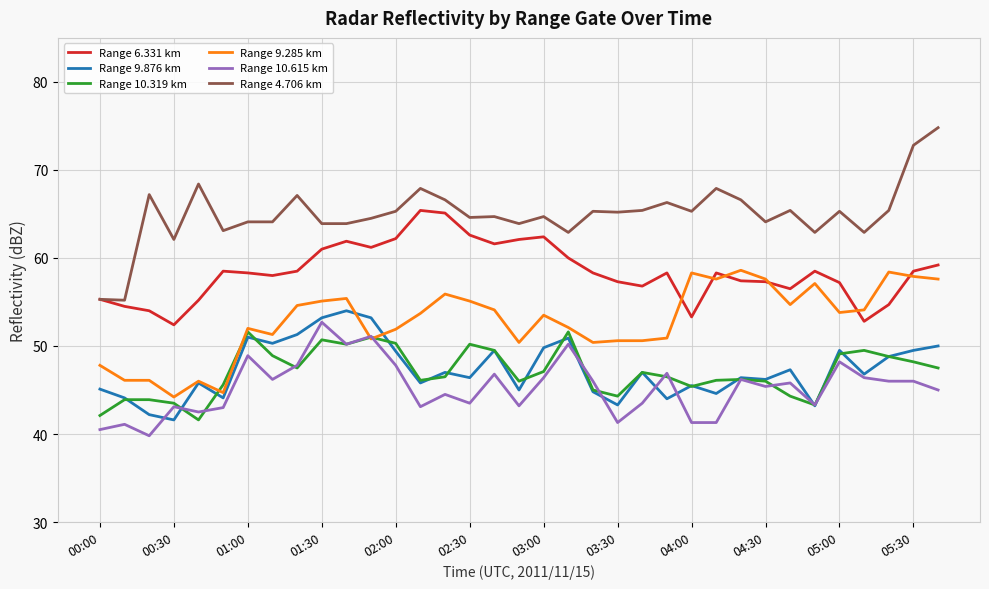

What is the minimum value shown in the chart?

39.8